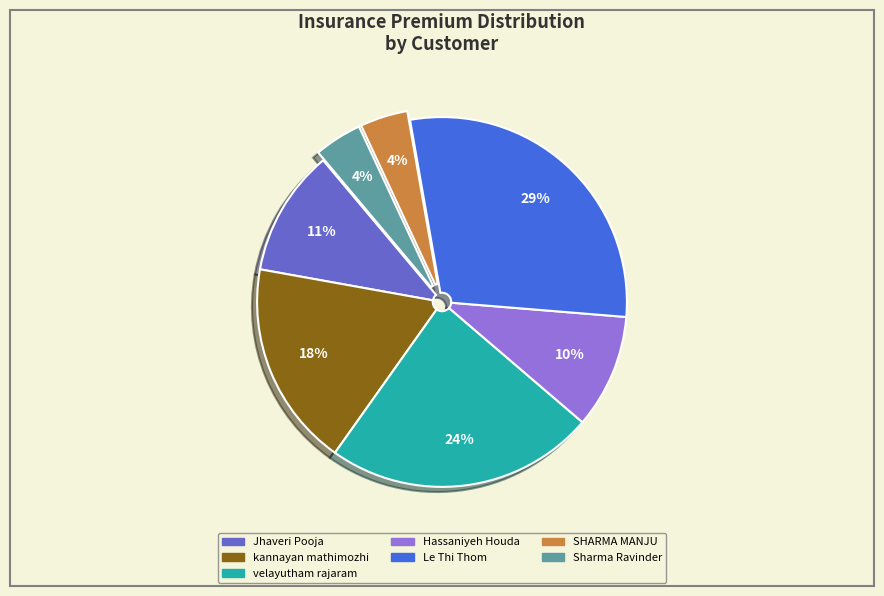

To the nearest percent, what is the average slice percentage?

14%